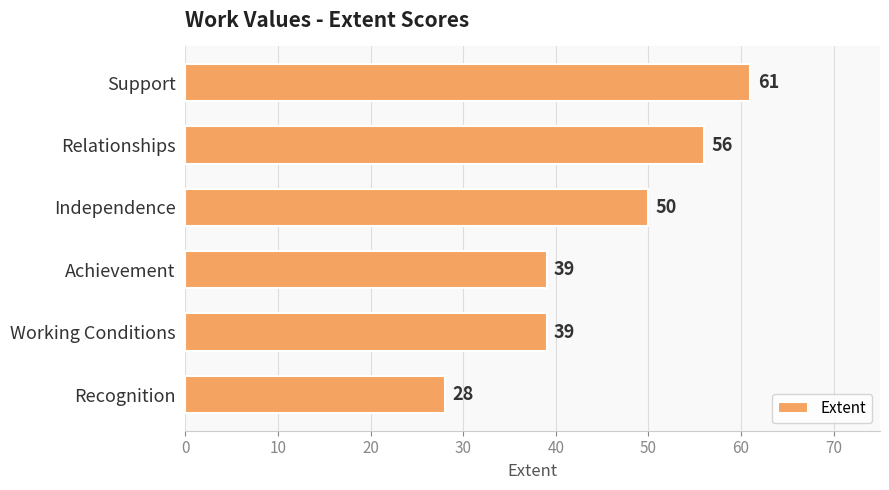

What is the minimum value shown in the chart?

28